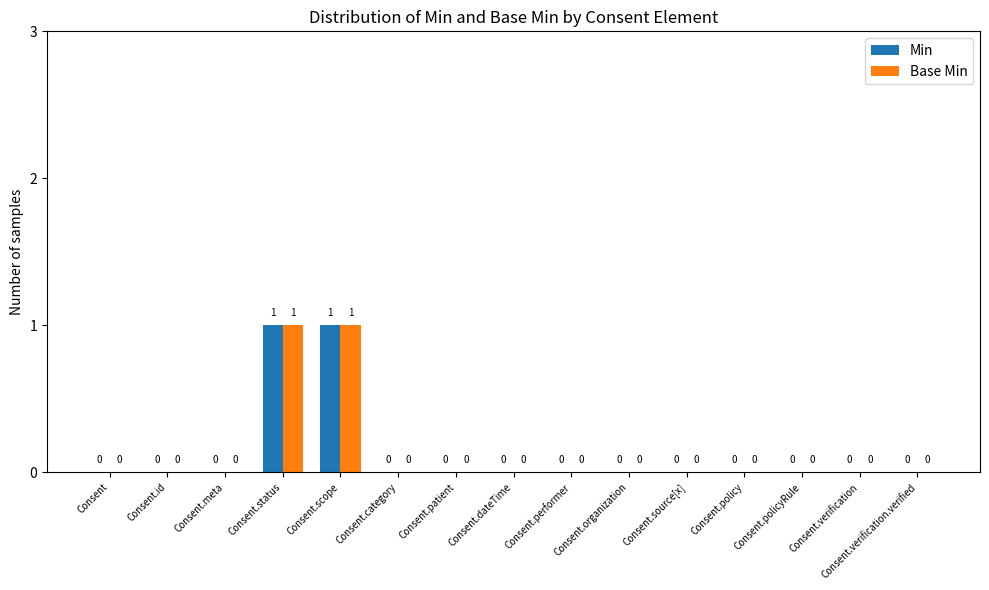

How many data points does each series have?

15